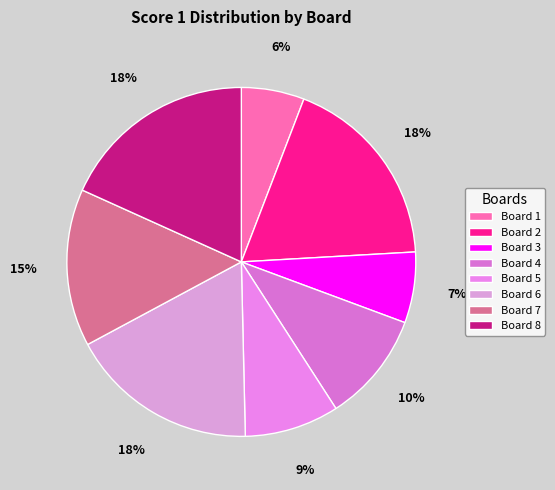

To the nearest percent, what portion does Board 2 represent?

18%